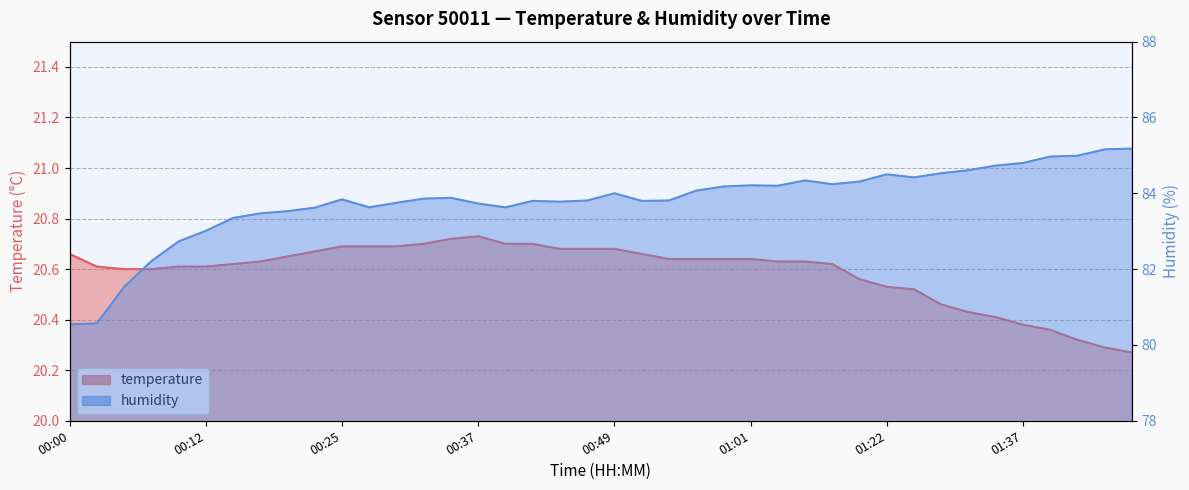

Reading right to left, what are all the values shown in this chart?

temperature: 20.3	20.3	20.3	20.4	20.4	20.4	20.4	20.5	20.5	20.5	20.6	20.6	20.6	20.6	20.6	20.6	20.6	20.6	20.7	20.7	20.7	20.7	20.7	20.7	20.7	20.7	20.7	20.7	20.7	20.7	20.7	20.6	20.6	20.6	20.6	20.6	20.6	20.6	20.6	20.7
humidity: 85.2	85.2	85.0	85.0	84.8	84.7	84.6	84.5	84.4	84.5	84.3	84.2	84.3	84.2	84.2	84.2	84.1	83.8	83.8	84.0	83.8	83.8	83.8	83.6	83.7	83.9	83.9	83.8	83.6	83.8	83.6	83.5	83.5	83.3	83.0	82.7	82.2	81.5	80.6	80.5